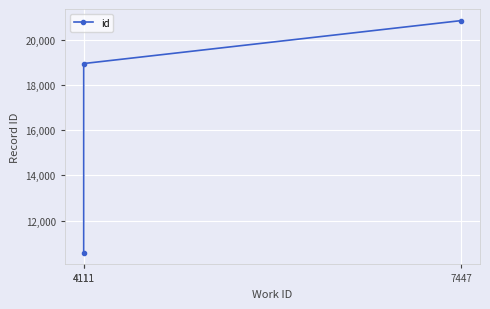

What is the minimum value shown in the chart?

10570